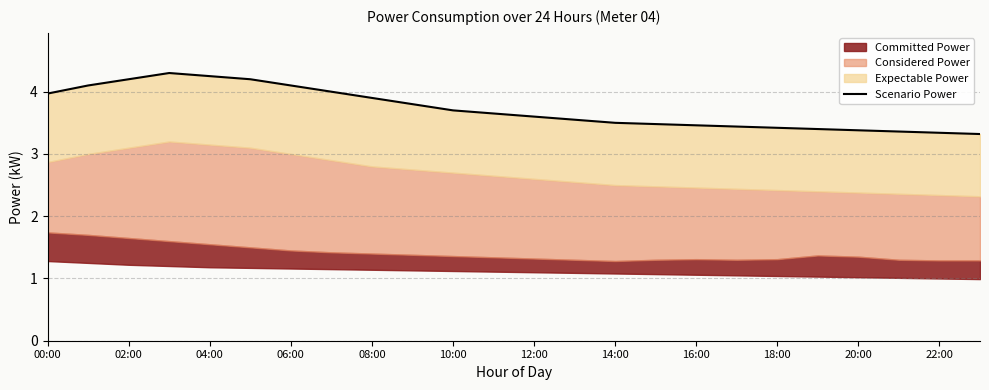

What is the maximum value shown in the chart?

4.3